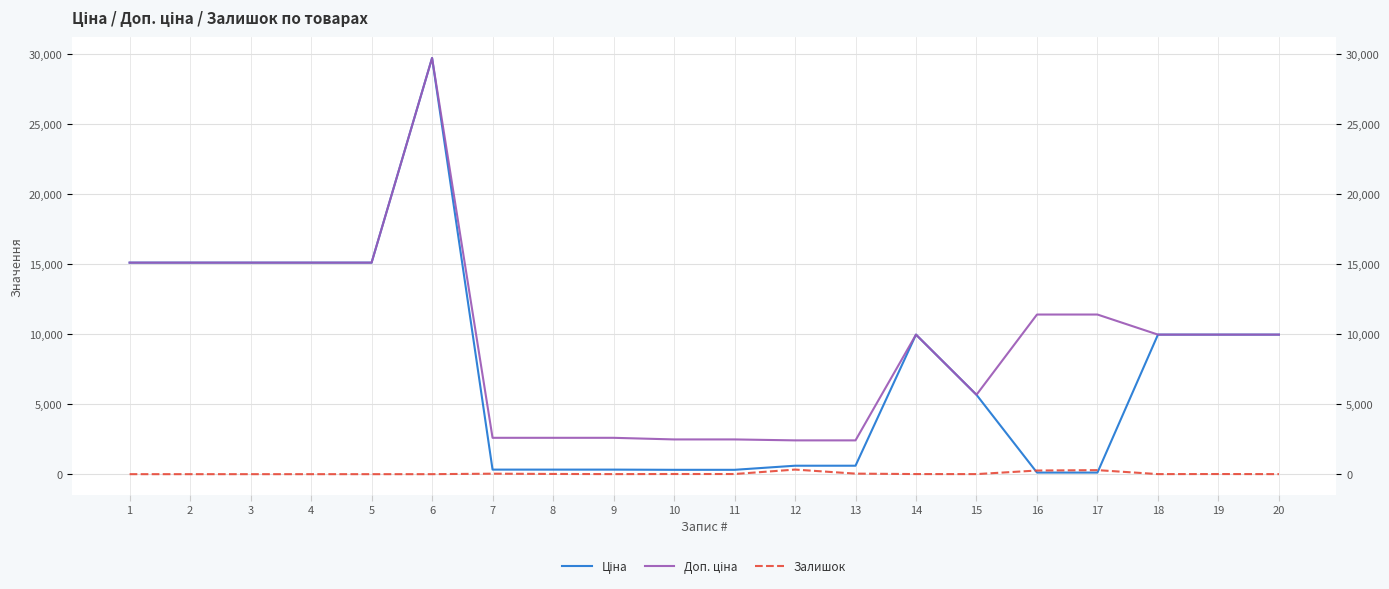

What is the total value across all series at 1?

30240.0